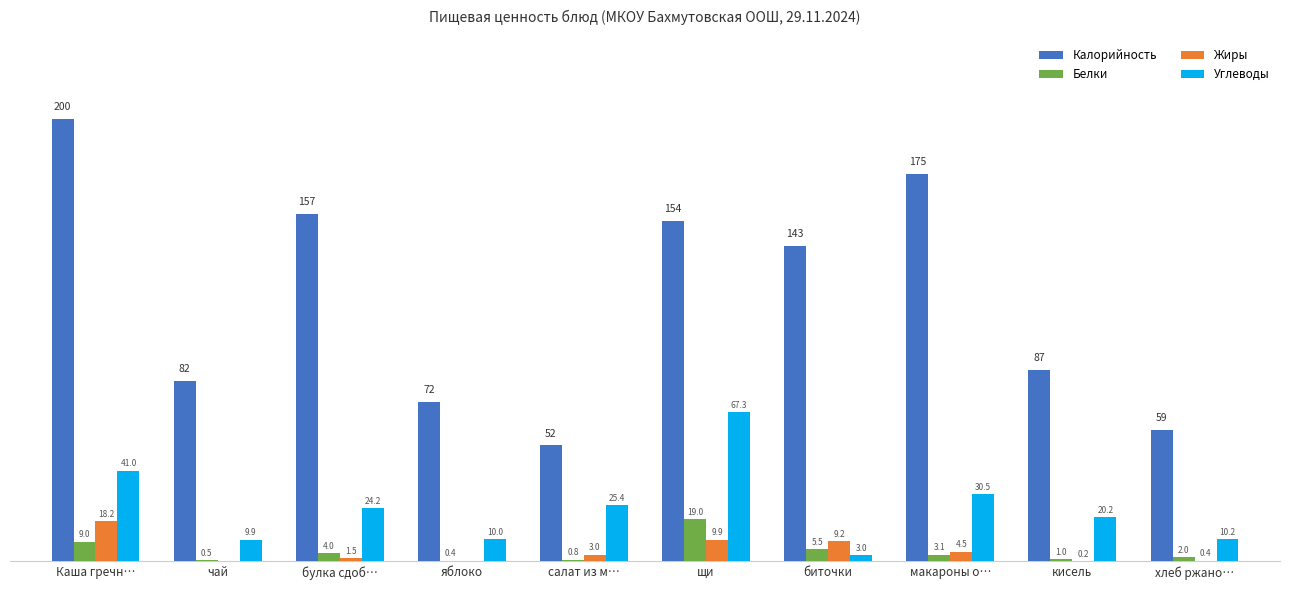

Which series has the widest spread of values?

Калорийность